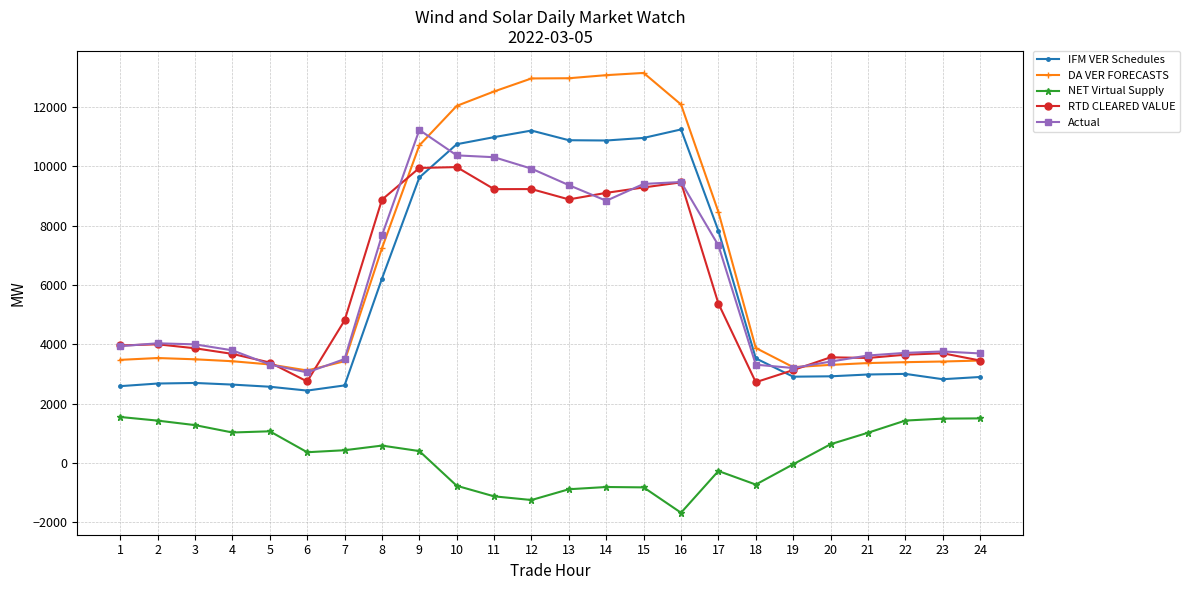

The RTD CLEARED VALUE series shows 5911.4 at 5. True or false?

False